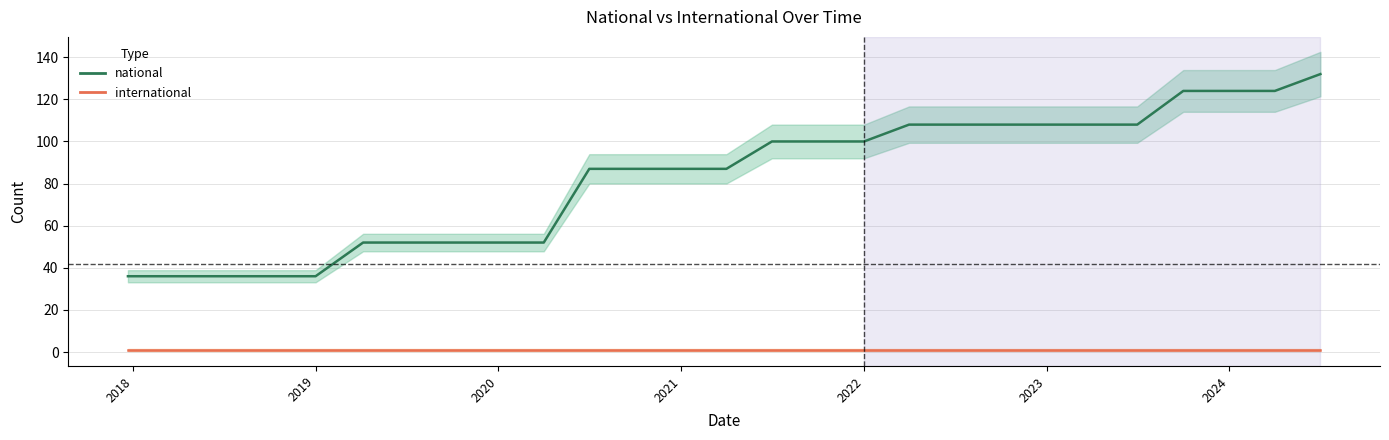

The national series shows 34 at 19. True or false?

False